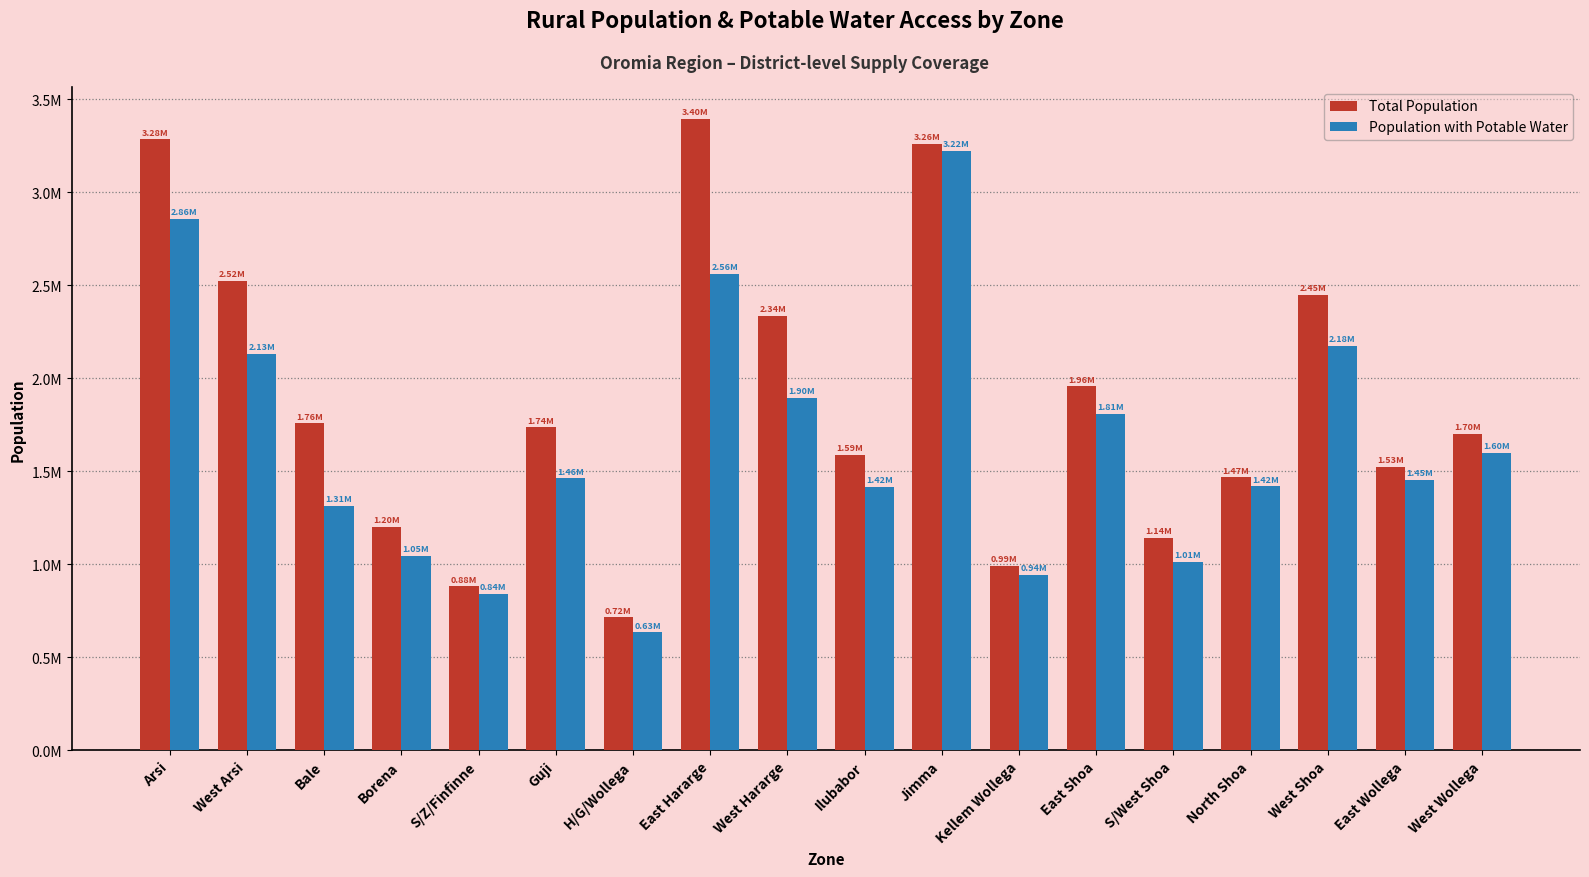

Does the chart contain any negative values?

No